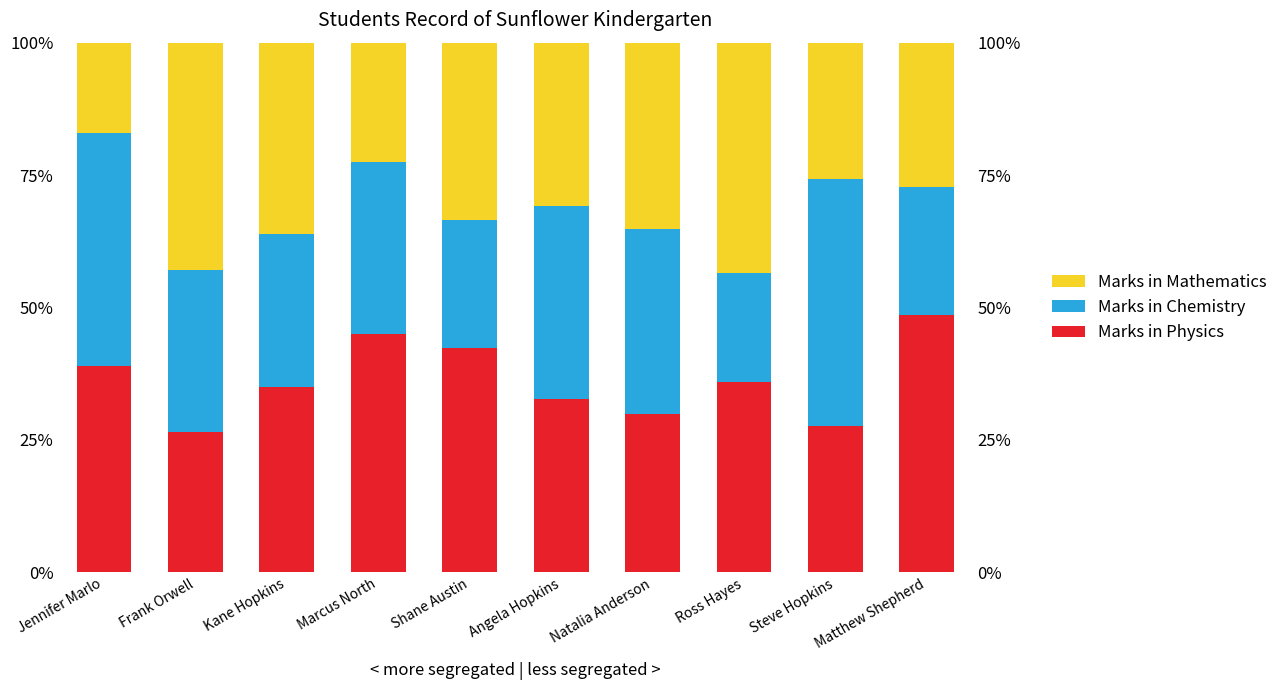

Is it true that Marks in Chemistry equals 35.1 at Natalia Anderson?

True